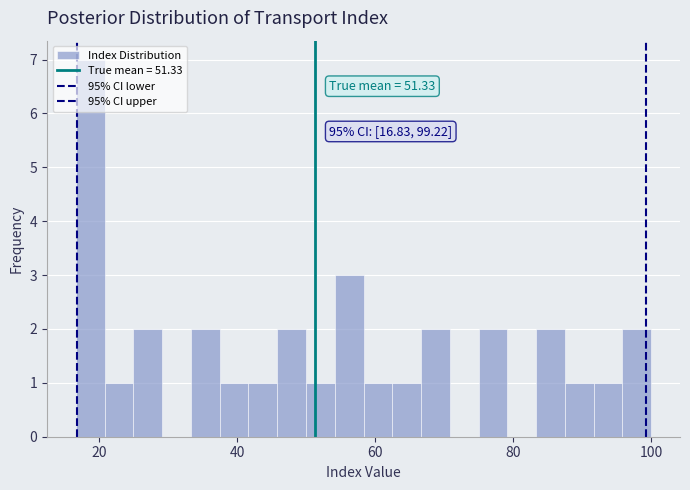

Around what value on the x-axis is the tallest bar? Give the approximate position of its centre, as read against the axis.

18